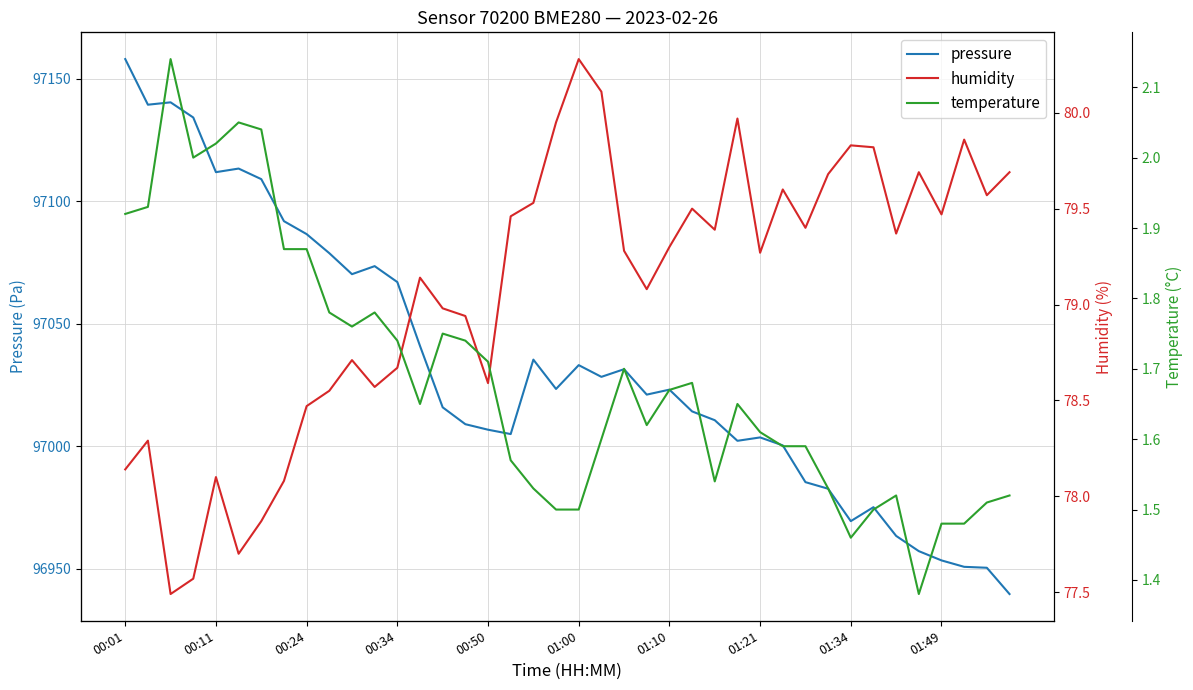

The pressure series shows 129069.4 at 29. True or false?

False